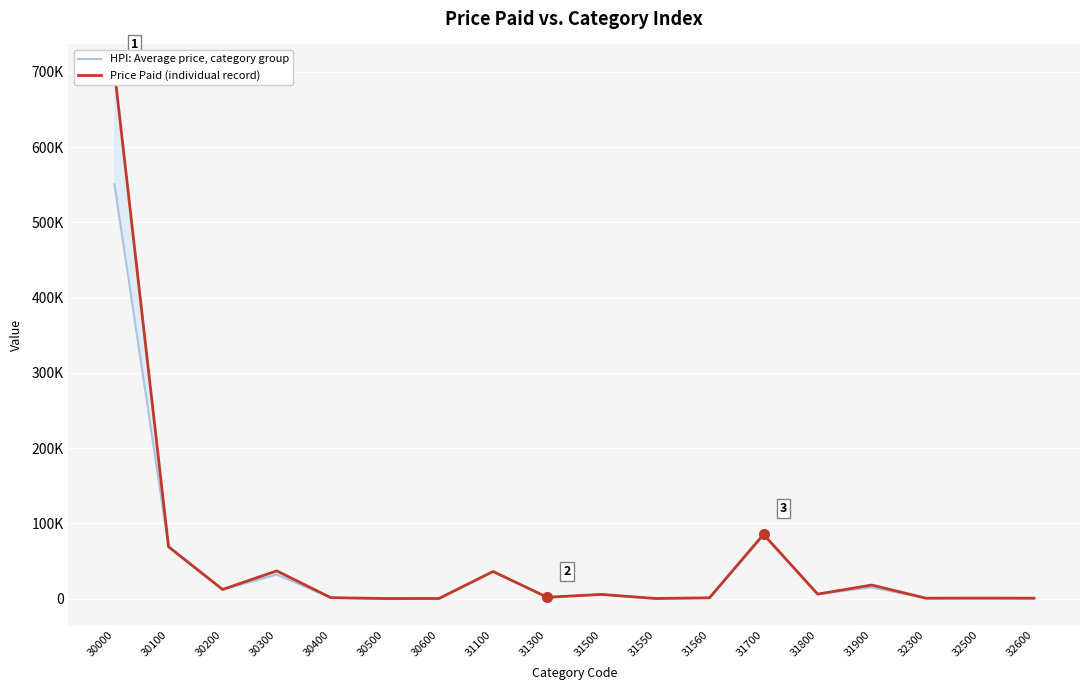

At which category is the sum across all series the highest?

30000